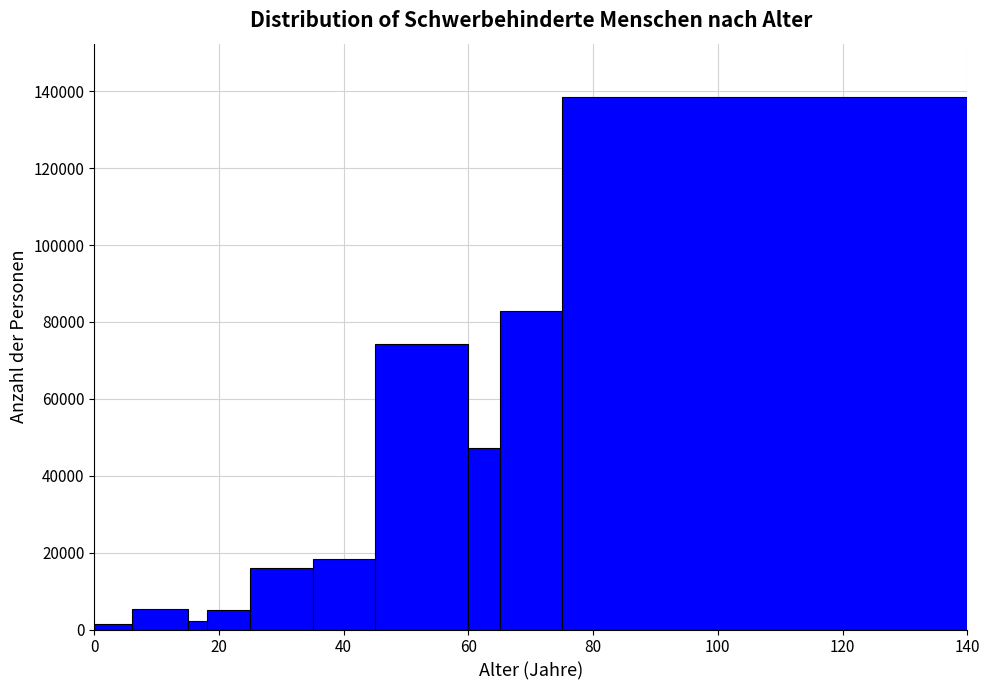

Read against the x-axis, roughly where is the centre of the tallest bar?

108